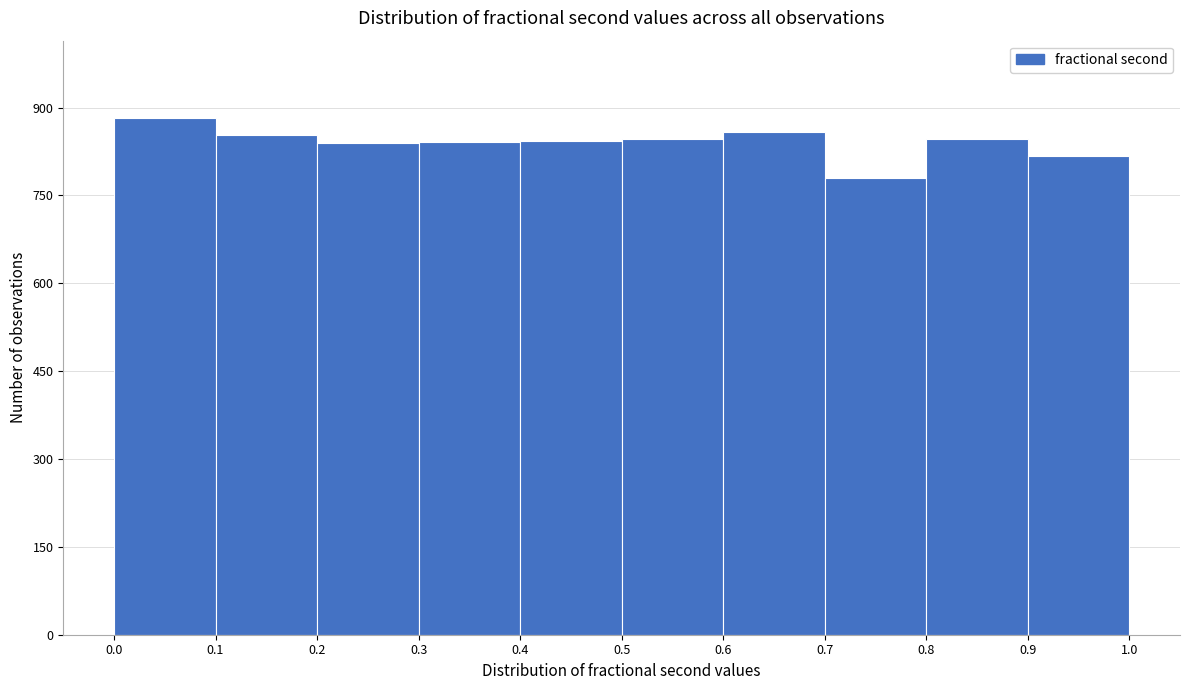

Reading left to right, transcribe this chart: for each bar, give the range it covers on the x-axis and its height. The values are not printed on the chart, so give them approximately, as read against the axis.

0.0 to 0.1: 880
0.1 to 0.2: 860
0.2 to 0.3: 840
0.3 to 0.4: 840
0.4 to 0.5: 840
0.5 to 0.6: 840
0.6 to 0.7: 860
0.7 to 0.8: 780
0.8 to 0.9: 840
0.9 to 1.0: 820